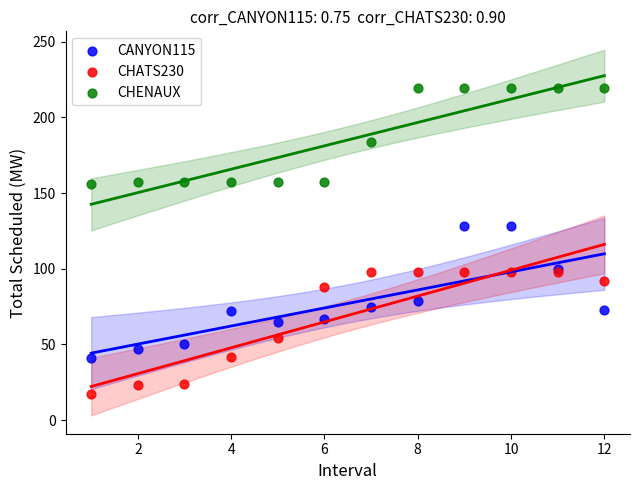

In the CHENAUX series, what Y value is closest to 187?

184